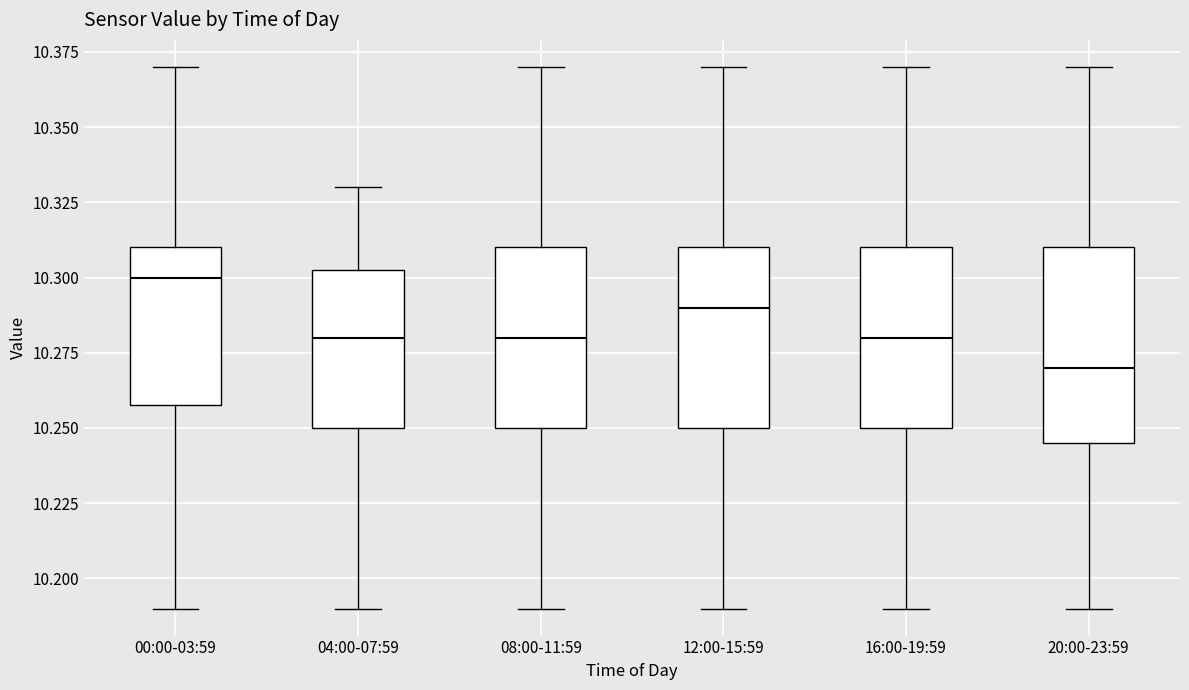

Reading left to right, read every box against the y-axis: the position of its median line, the range the box covers, and the ends of its whiskers. The values are not printed on the chart, so give them approximately, as read against the axis.

00:00-03:59: median 10.300, box 10.260 to 10.310, whiskers 10.190 to 10.370
04:00-07:59: median 10.280, box 10.250 to 10.305, whiskers 10.190 to 10.330
08:00-11:59: median 10.280, box 10.250 to 10.310, whiskers 10.190 to 10.370
12:00-15:59: median 10.290, box 10.250 to 10.310, whiskers 10.190 to 10.370
16:00-19:59: median 10.280, box 10.250 to 10.310, whiskers 10.190 to 10.370
20:00-23:59: median 10.270, box 10.245 to 10.310, whiskers 10.190 to 10.370